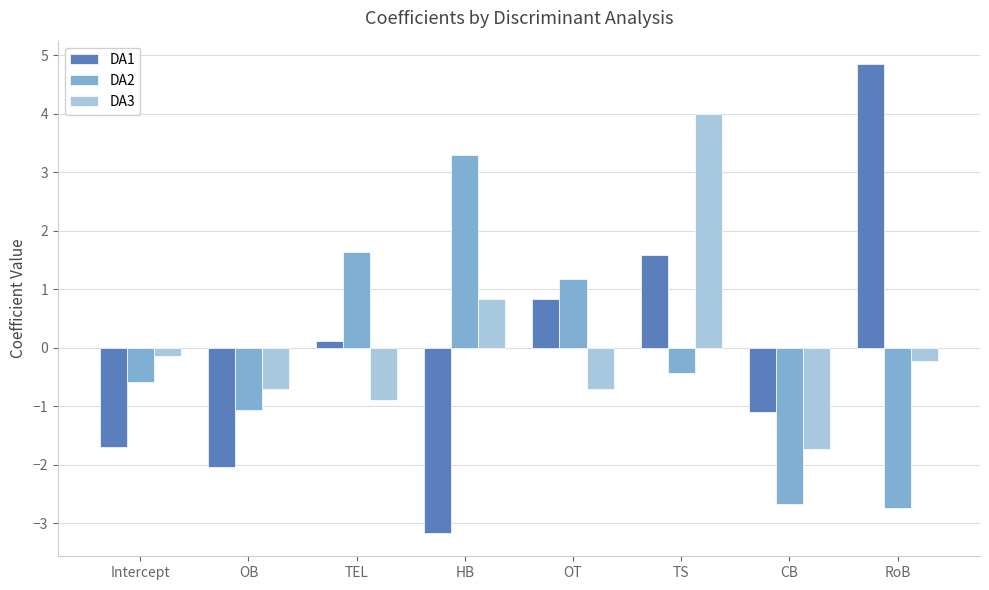

True or false: DA2 has a value of -0.6 at Intercept.

True